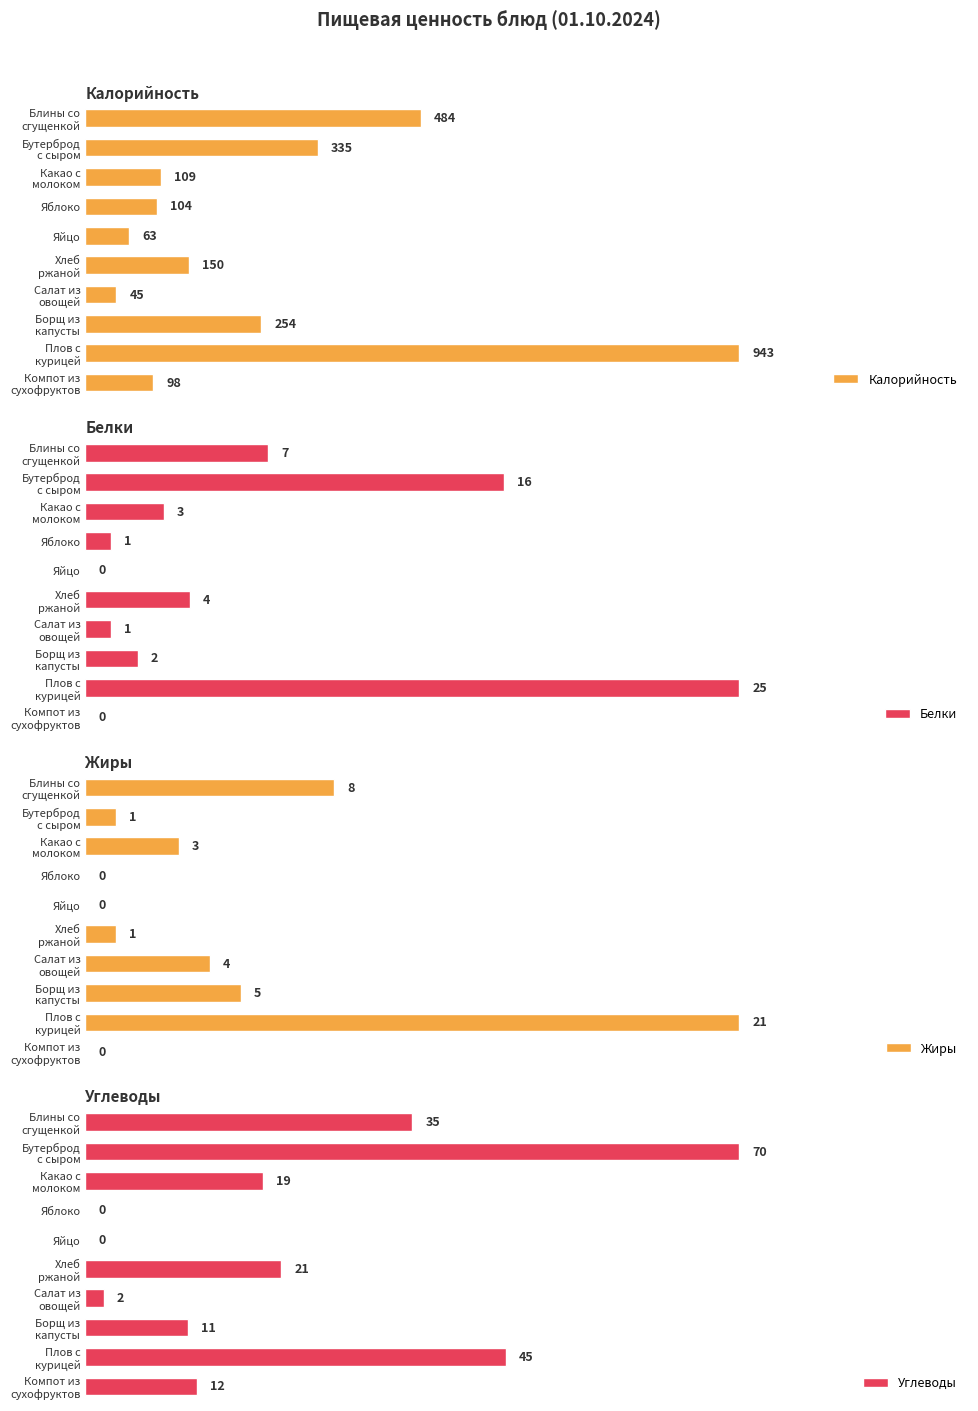

How many data points in Белки are less than 3?

5